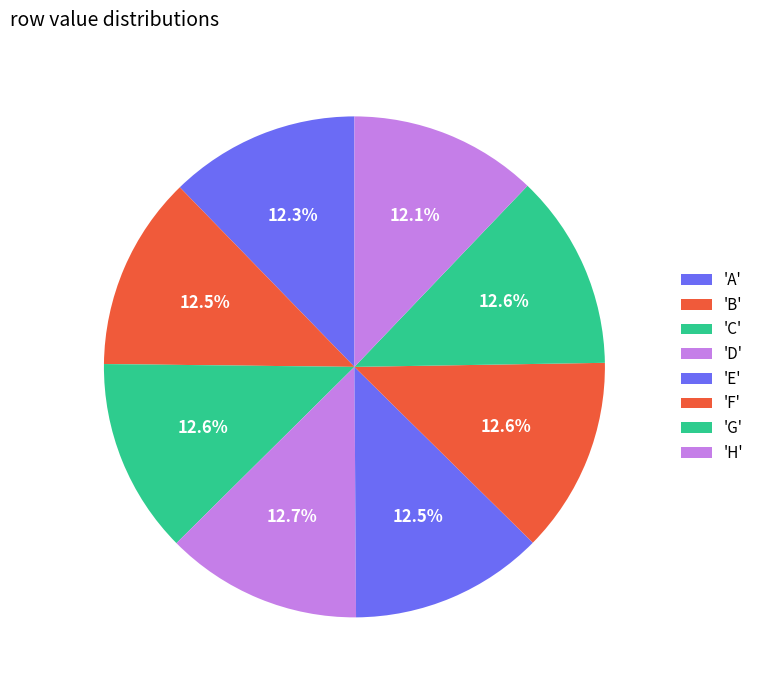

Rank the categories by value from lowest to highest.

H, A, E, B, G, C, F, D